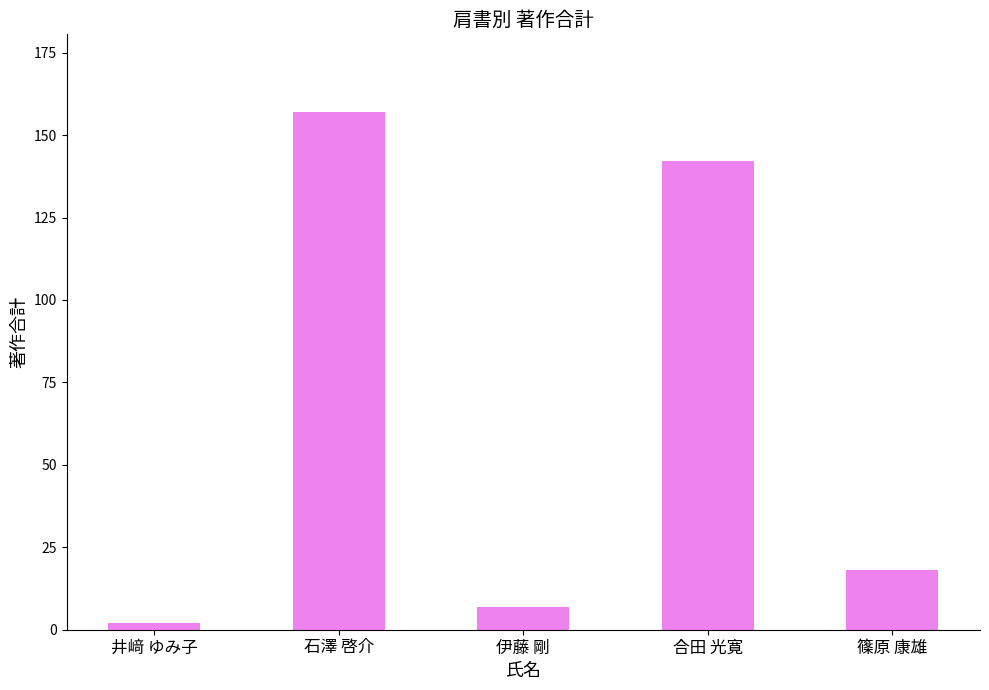

What is the difference between the values at 合田 光寛 and 篠原 康雄?

124